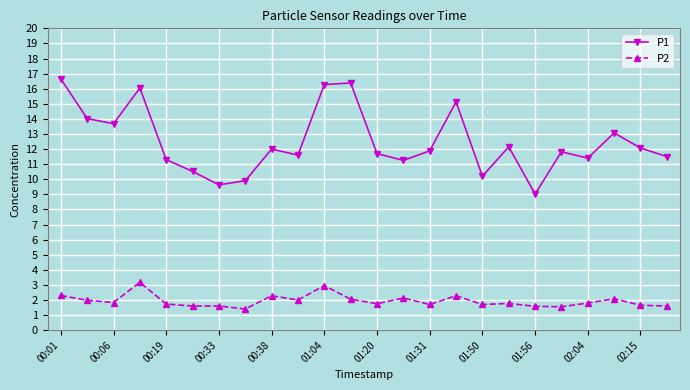

Which series has the largest range (max minus min)?

P1